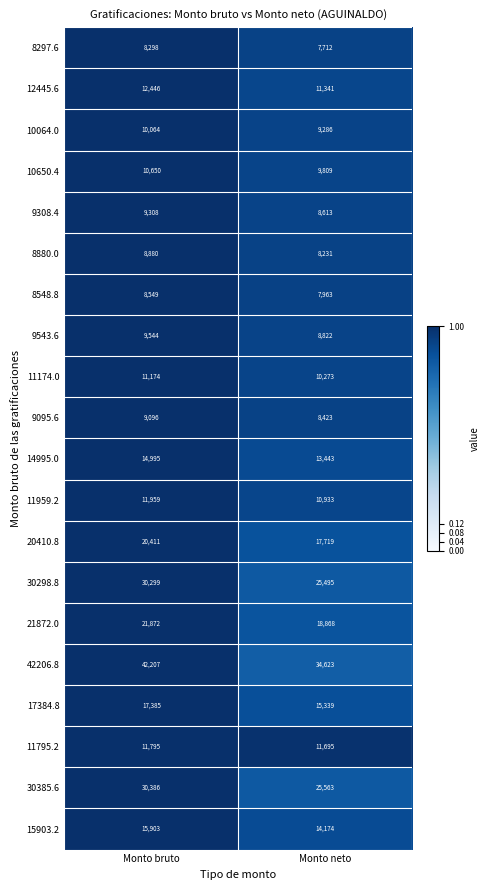

At which category is the sum across all series the highest?

Monto bruto